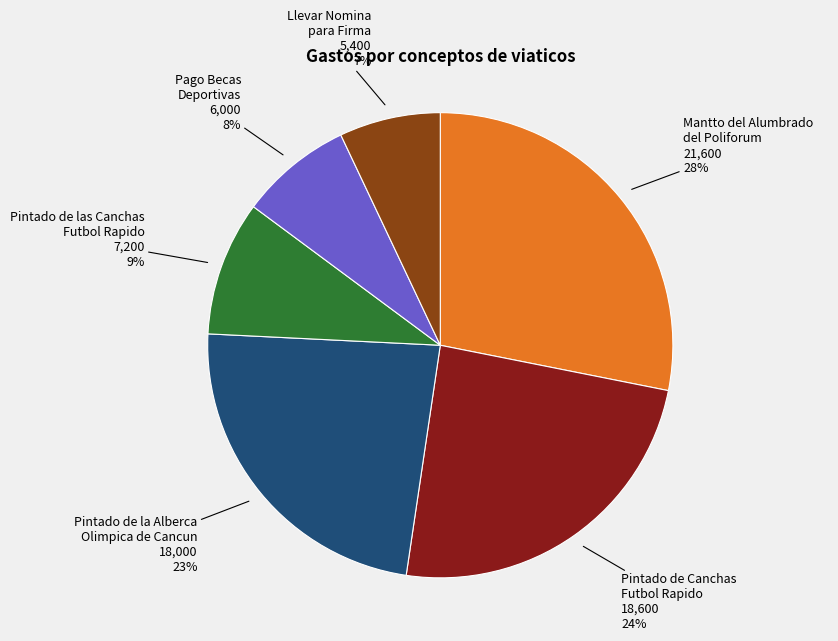

How many slices are in this pie chart?

6